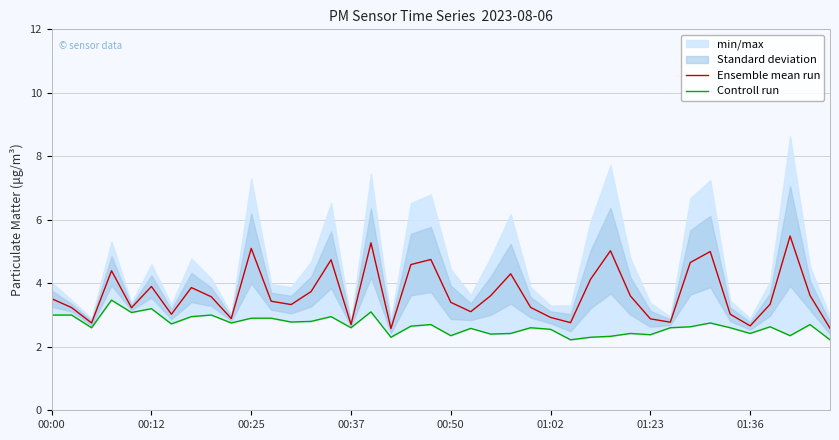

The value of Ensemble mean run at 01:02 is 2.9. True or false?

True